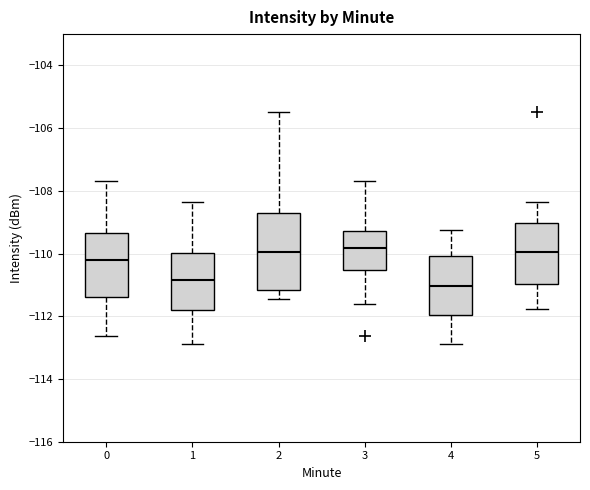

Reading left to right, read every box against the y-axis: the position of its median line, the range the box covers, and the ends of its whiskers. The values are not printed on the chart, so give them approximately, as read against the axis.

0: median -110.2, box -111.4 to -109.4, whiskers -112.6 to -107.6
1: median -110.8, box -111.8 to -110.0, whiskers -112.8 to -108.4
2: median -110.0, box -111.2 to -108.8, whiskers -111.4 to -105.4
3: median -109.8, box -110.6 to -109.2, whiskers -111.6 to -107.6
4: median -111.0, box -112.0 to -110.0, whiskers -112.8 to -109.2
5: median -110.0, box -111.0 to -109.0, whiskers -111.8 to -108.4